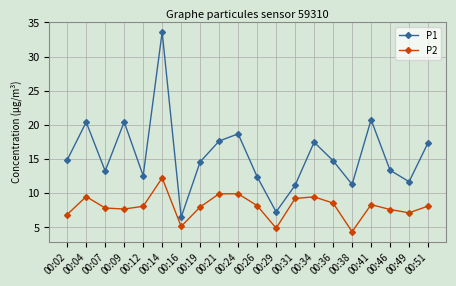

What value does the P1 series have at 00:12?

12.6